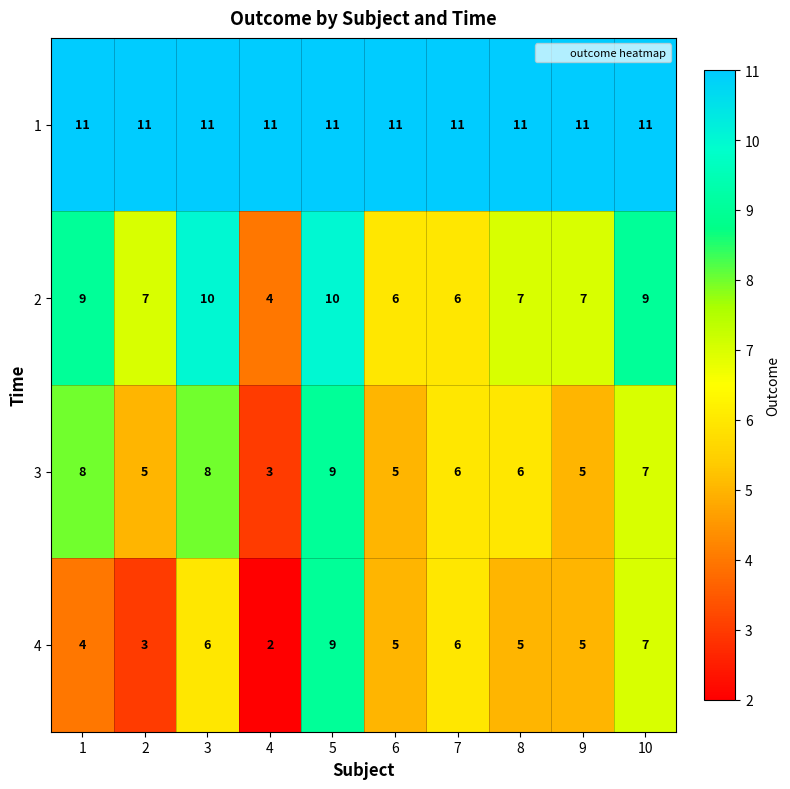

Which series changed the most between 3 and 4?

2